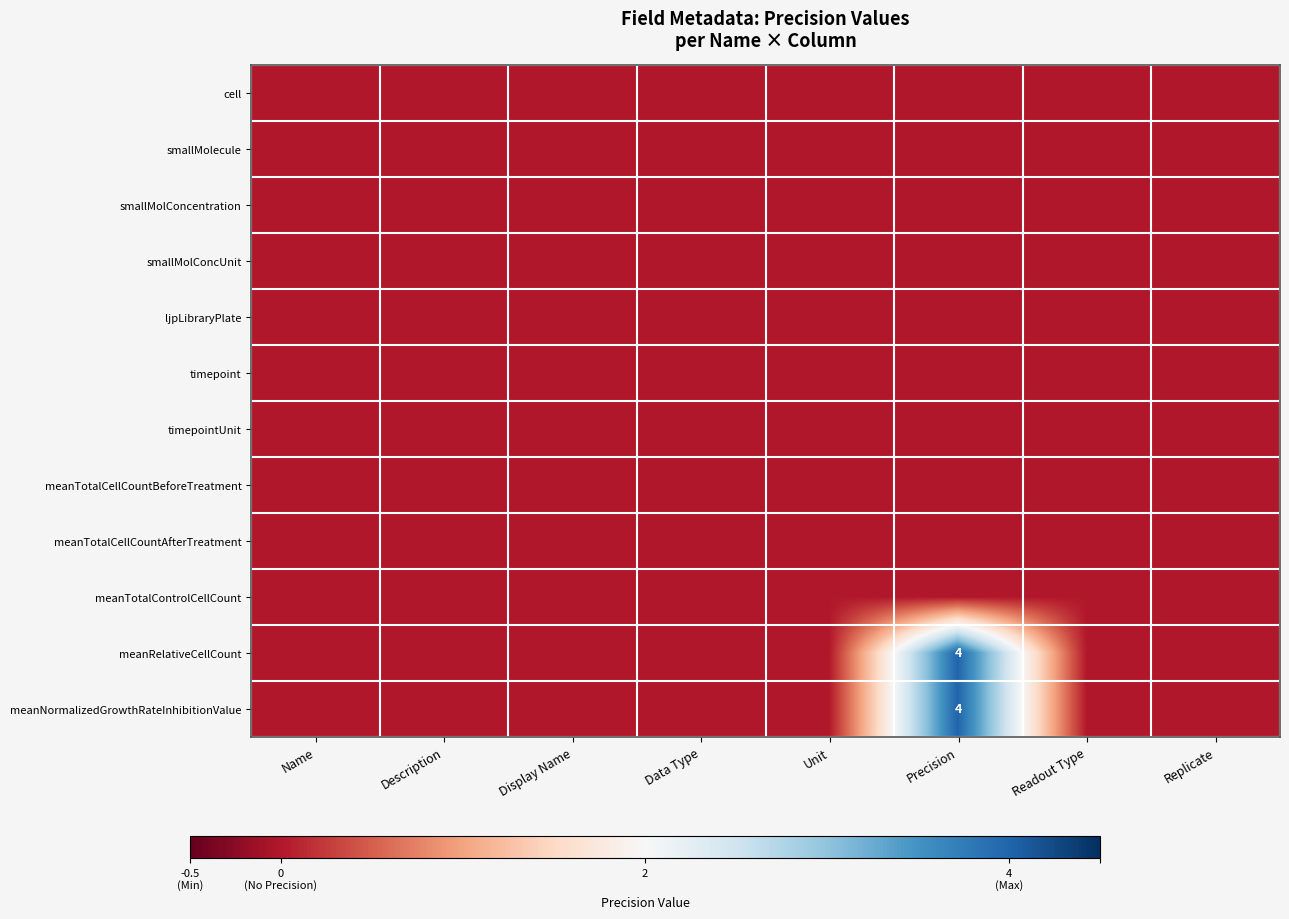

Where is meanTotalControlCellCount nearest to the value 0?

Name